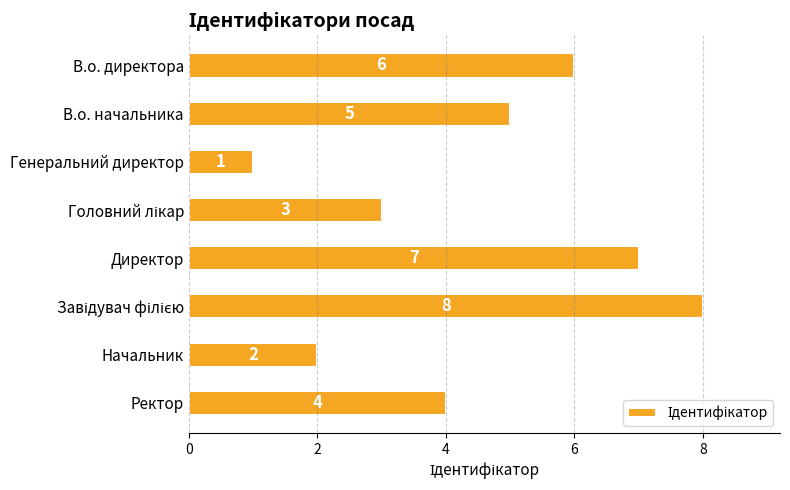

Does the chart contain any negative values?

No